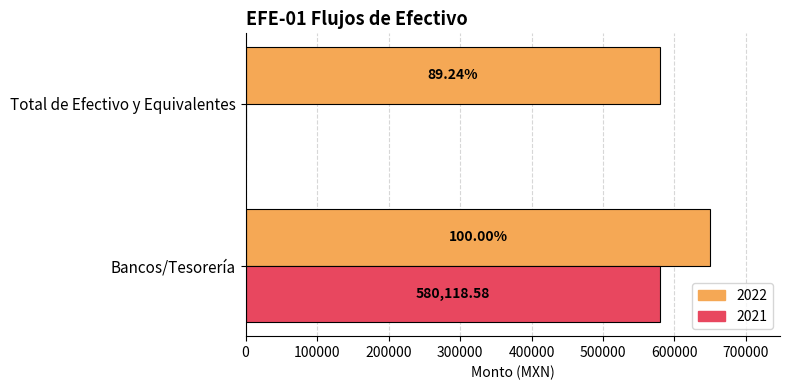

Which series has the widest spread of values?

2021